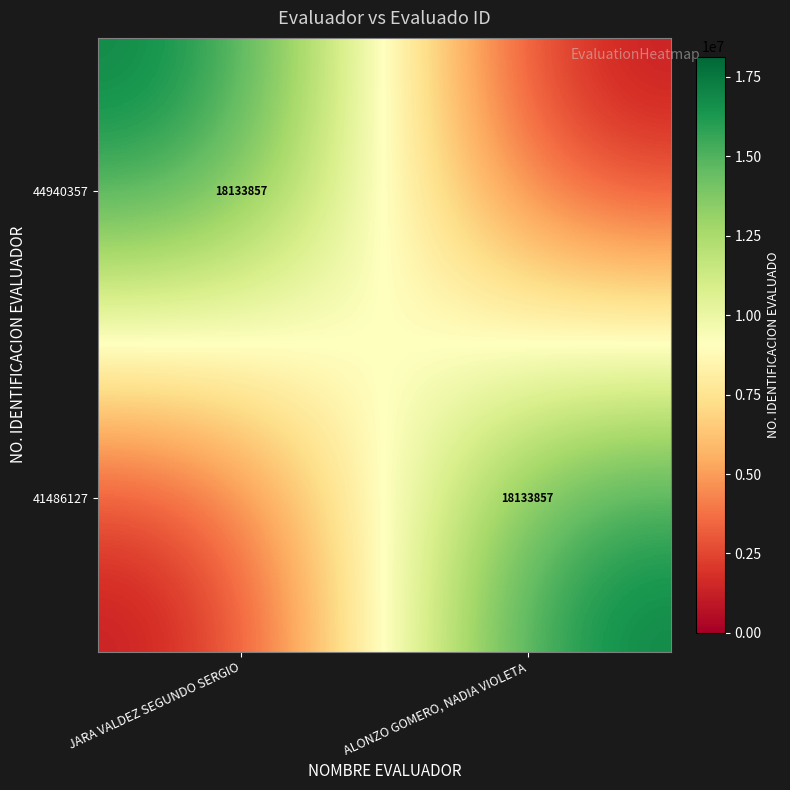

The 44940357 series shows 18133857 at JARA VALDEZ SEGUNDO SERGIO. True or false?

True